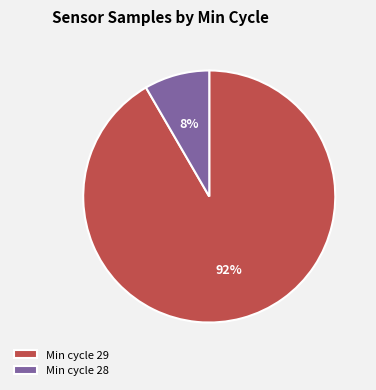

How many segments does this pie chart have?

2